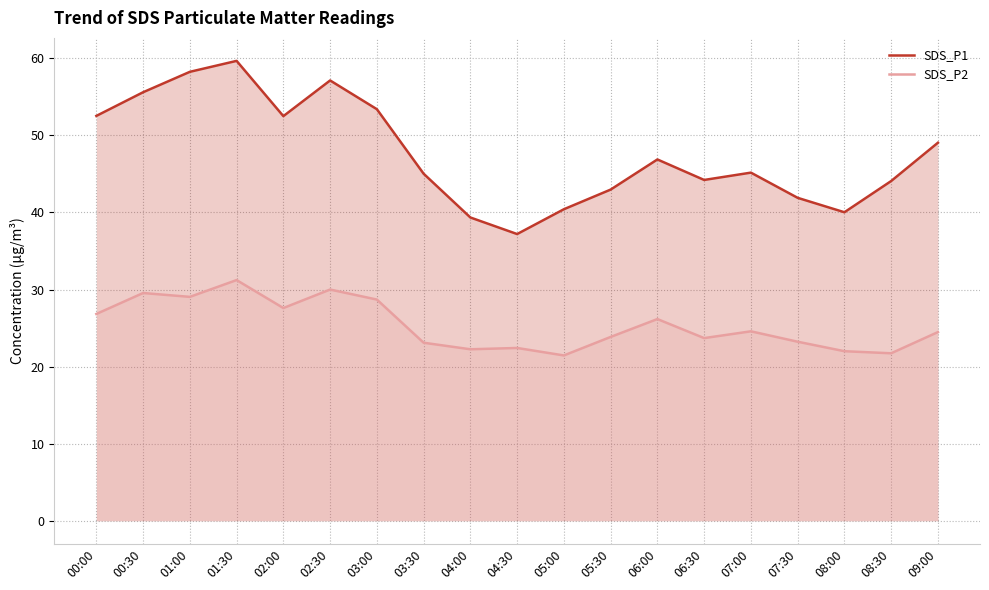

What are all the series names shown in the legend?

SDS_P1, SDS_P2